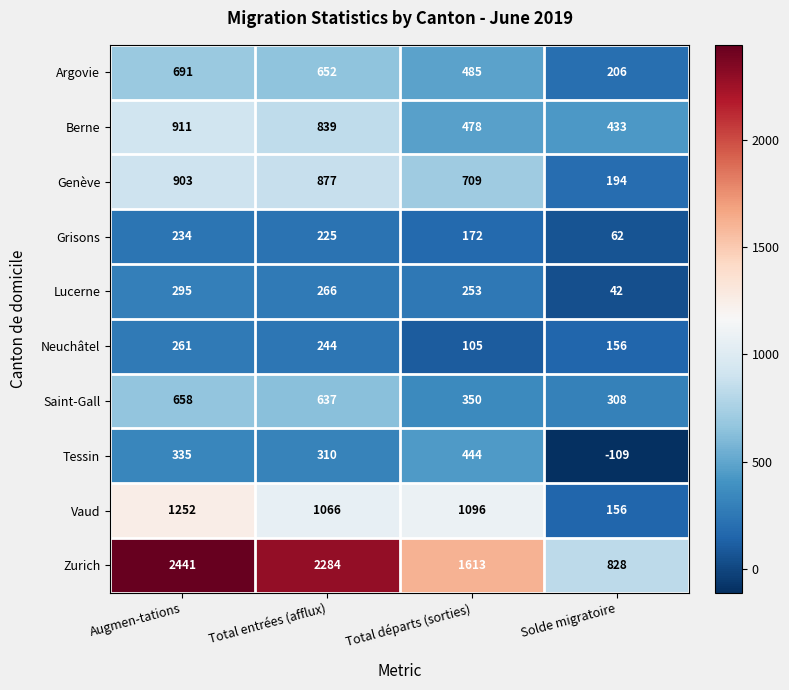

Where does the Berne series first go above 839?

Augmen-tations